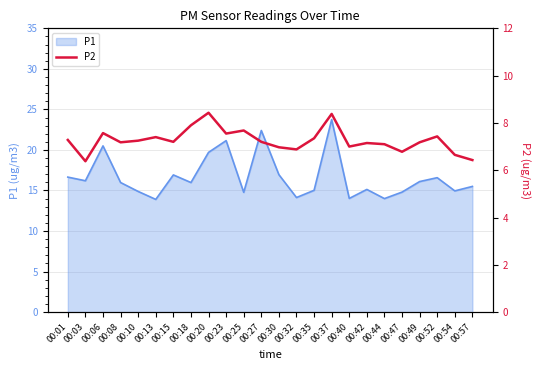

The P1 series shows 16.1 at 00:49. True or false?

True